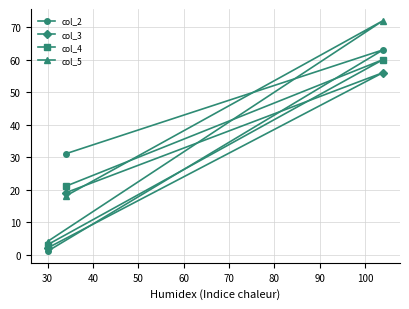

What is the lowest value of the col_5 series?

4